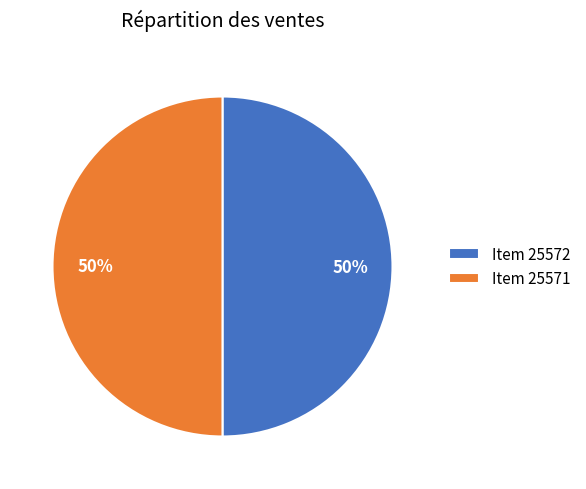

The Item 25572 slice represents 63% of the pie. True or false?

False